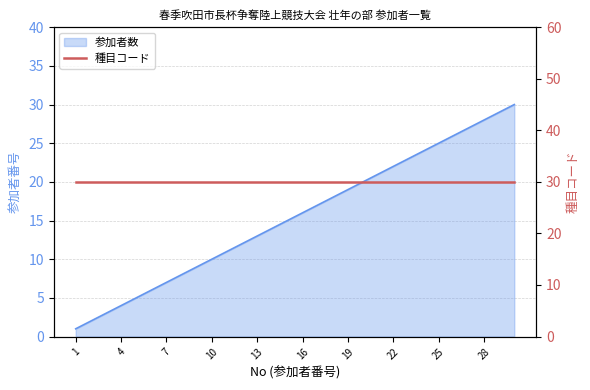

Which label corresponds to the largest value in the chart?

30